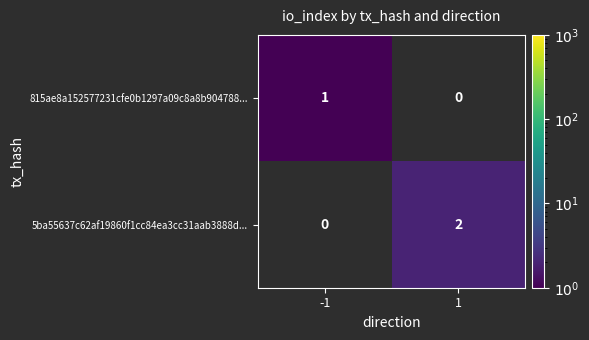

At which category does the chart reach its peak across all series?

1